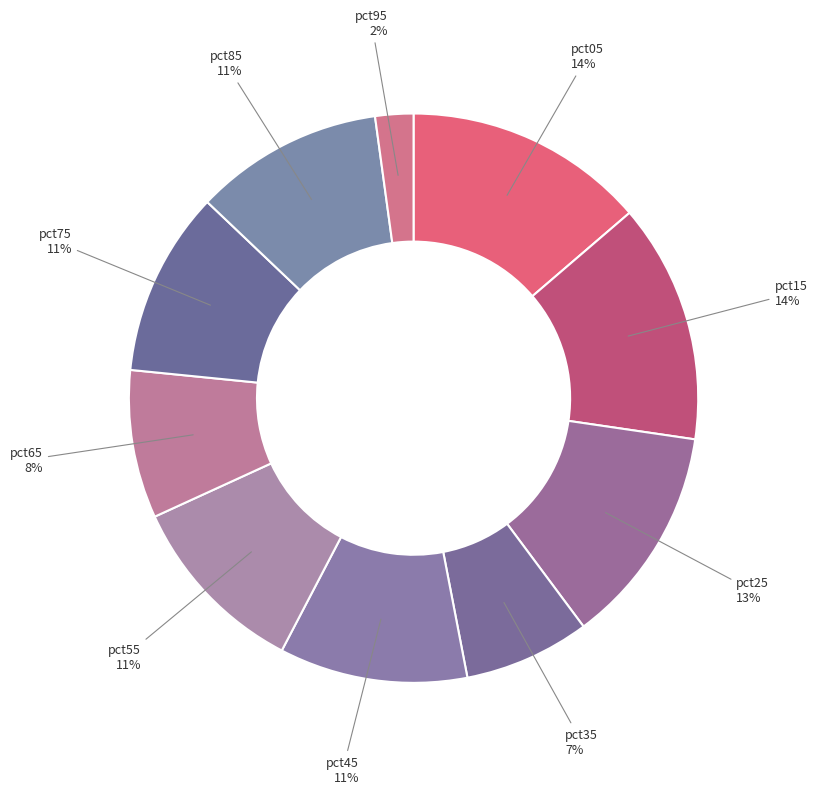

How many segments does this pie chart have?

10